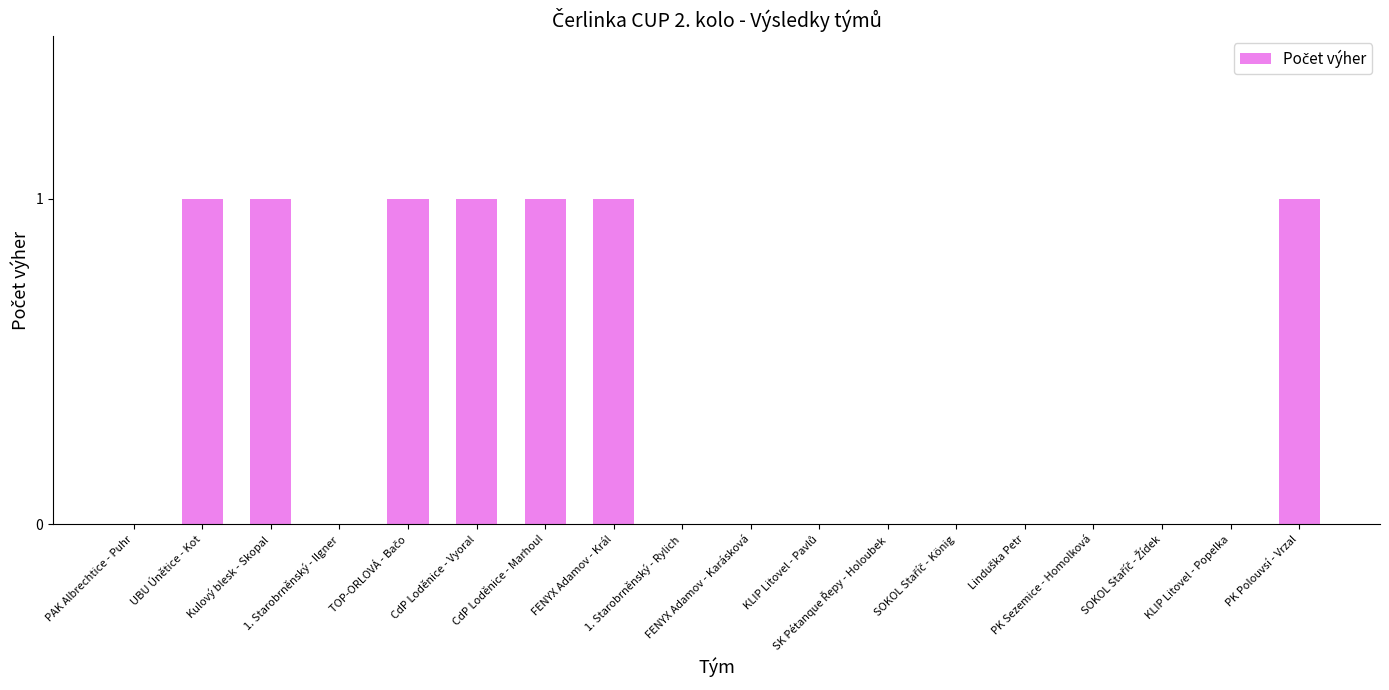

What is the sum of all values?

7